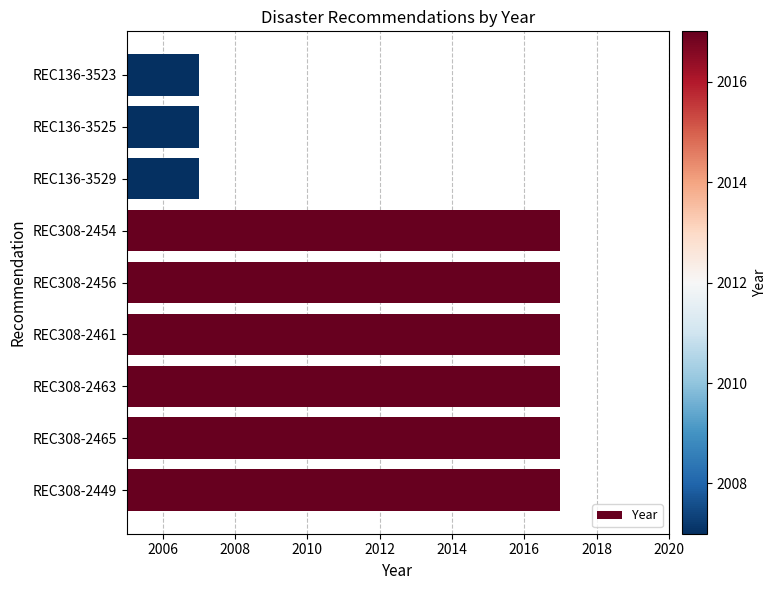

What is the sum of all values?

18123